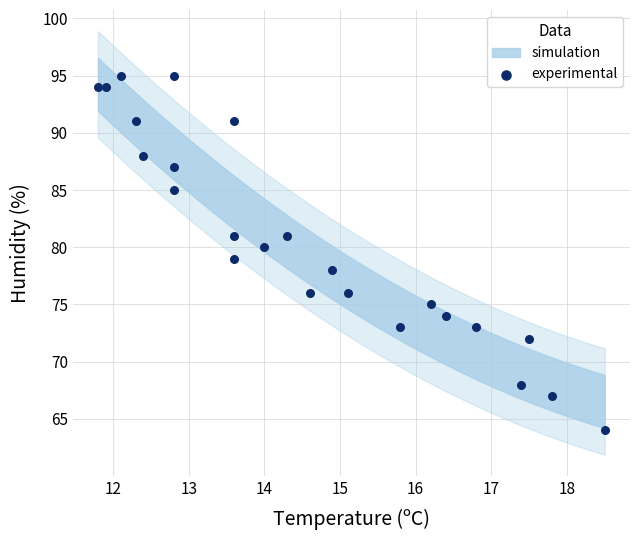

What is the range of Y values (max minus min)?

31